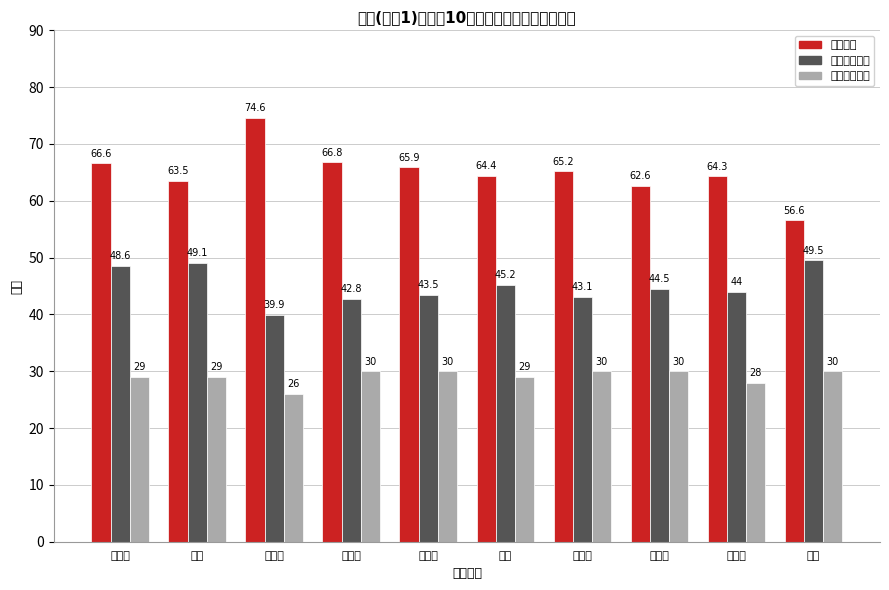

Is it true that 教综客观成绩 equals 16.8 at 王溪溪?

False